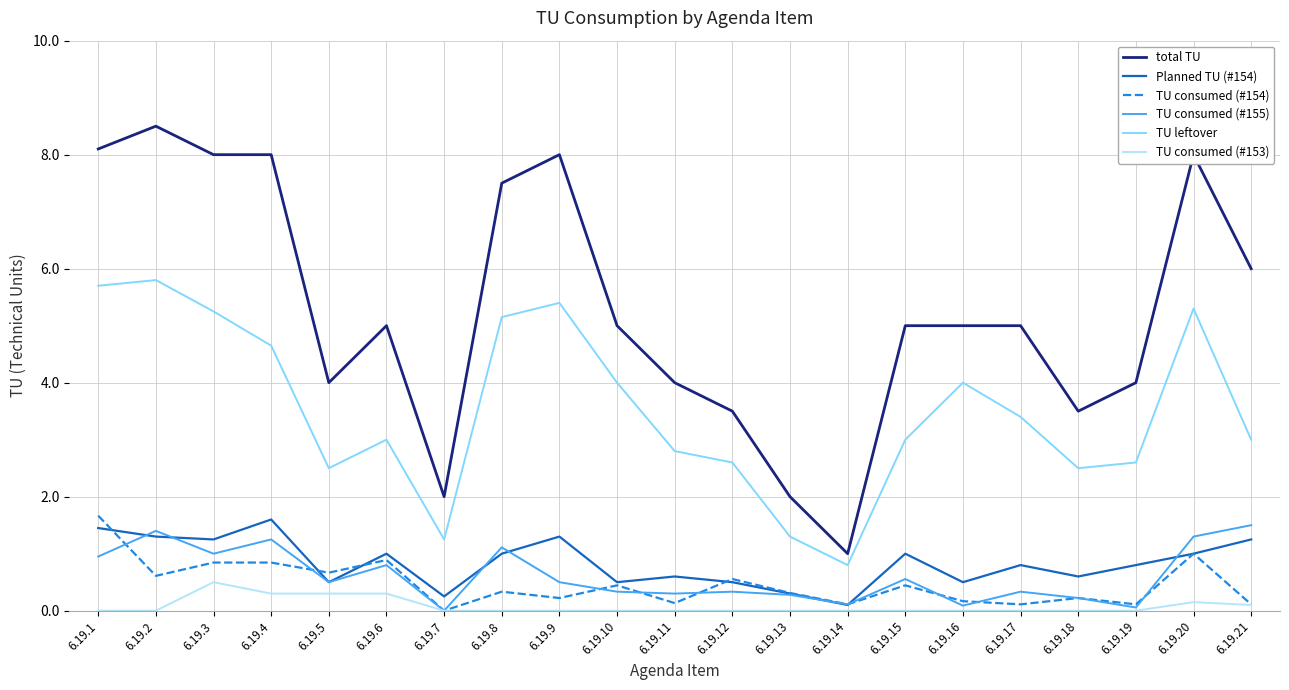

Which series changed the most between 6.19.14 and 6.19.19?

total TU